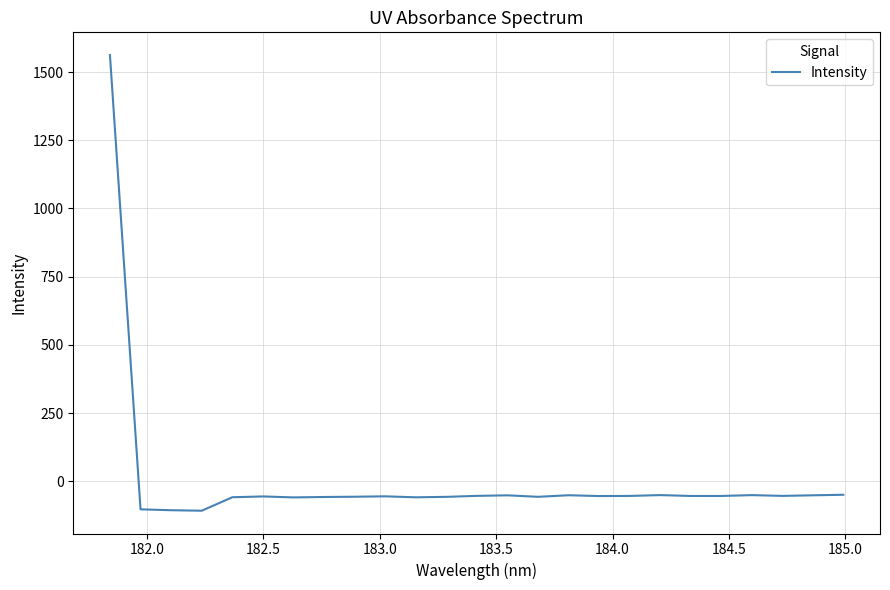

What is the greatest value displayed?

1562.1